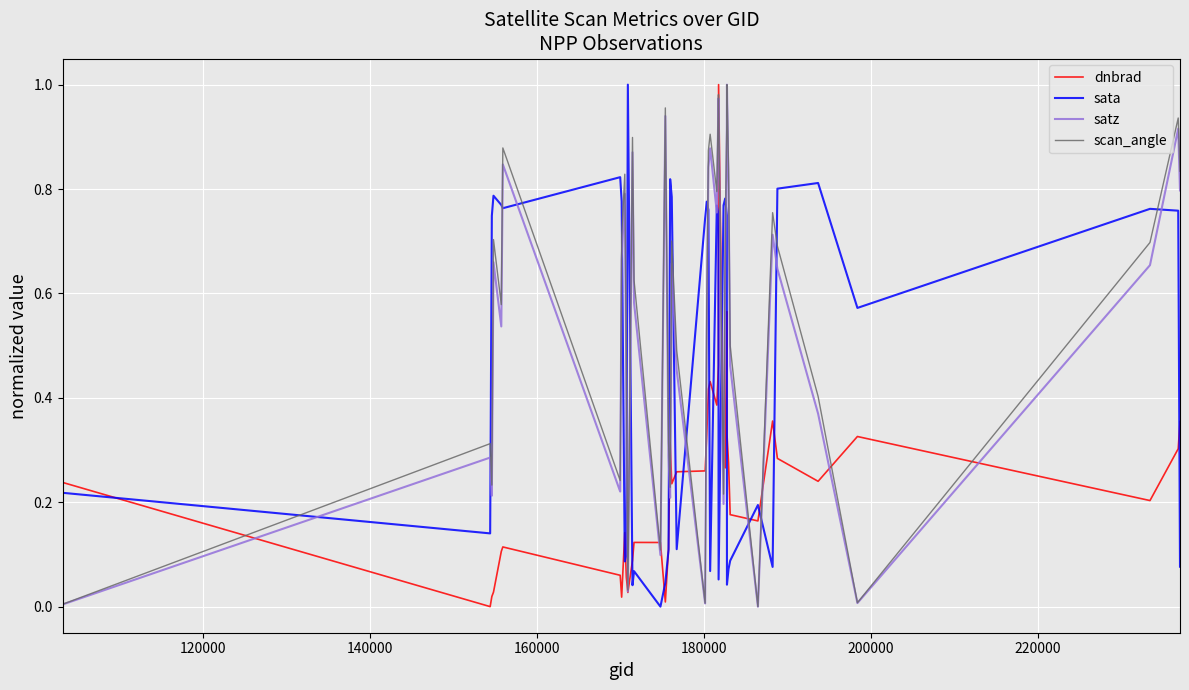

At how many categories does at least one series exceed 0?

40